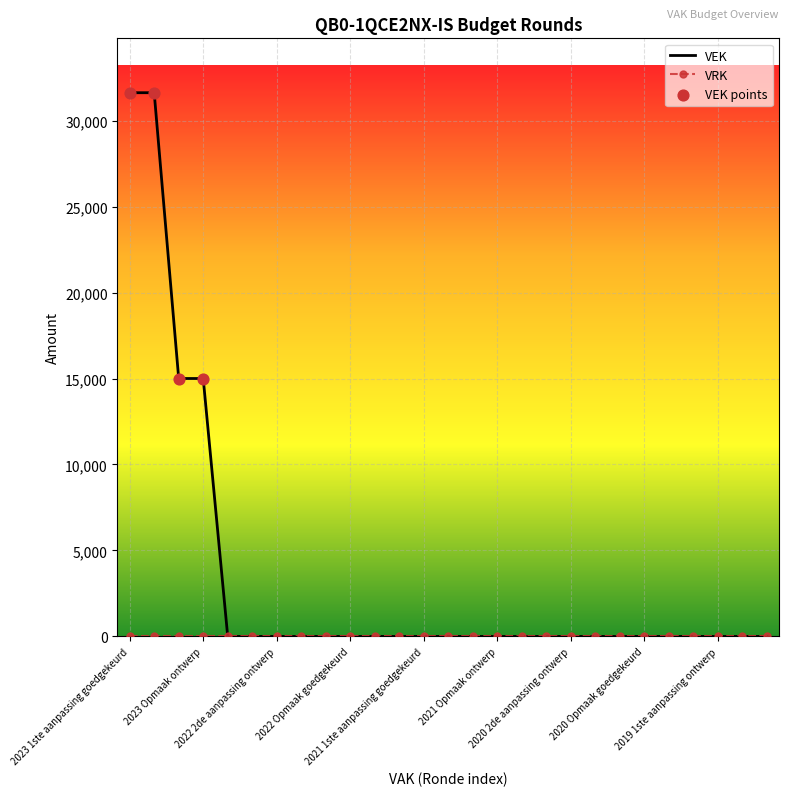

Which series has the largest range (max minus min)?

VEK